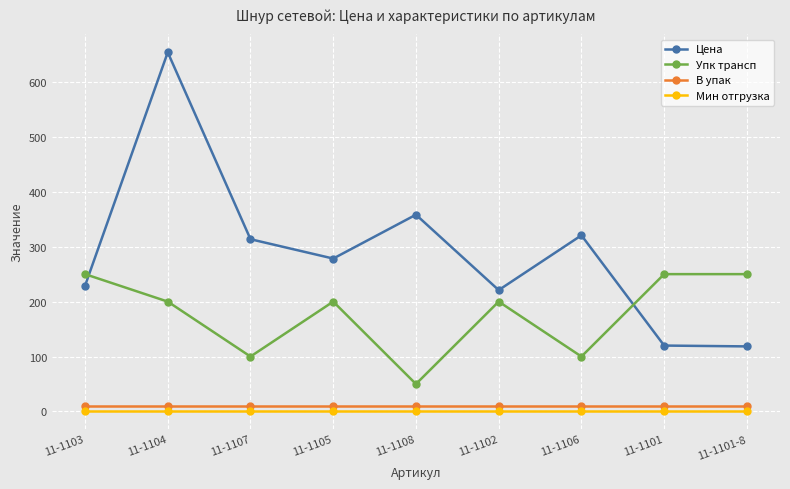

True or false: Упк трансп and В упак cross at least once.

False